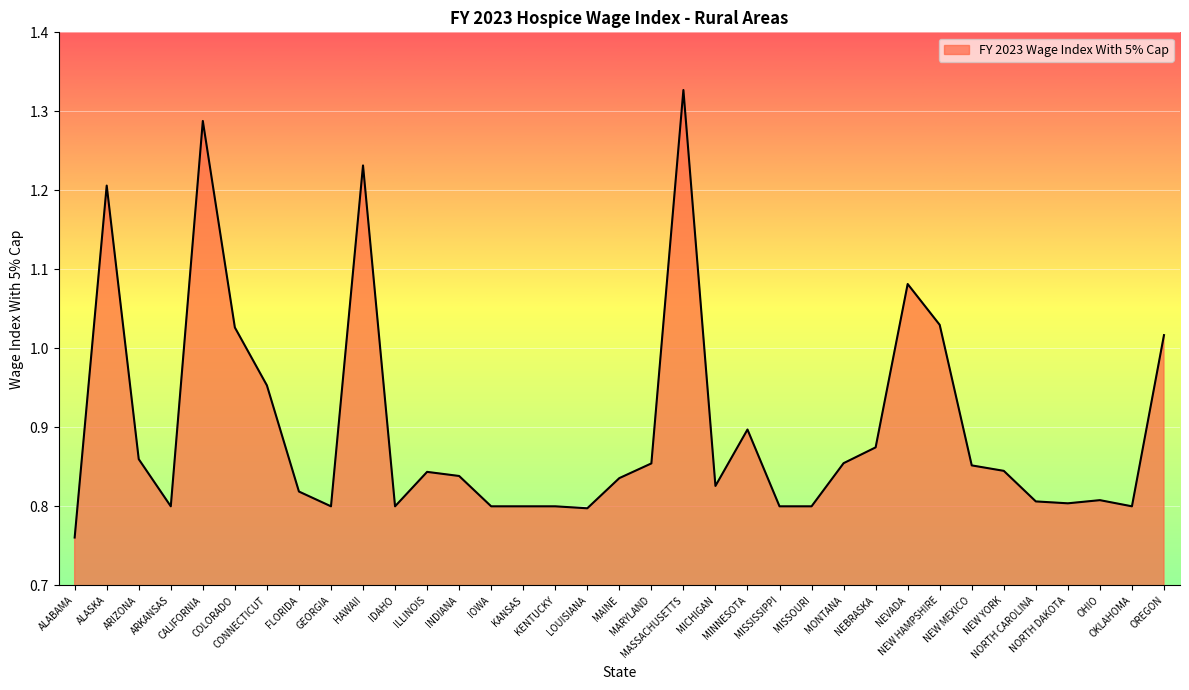

The value at NEBRASKA is 1.4. True or false?

False